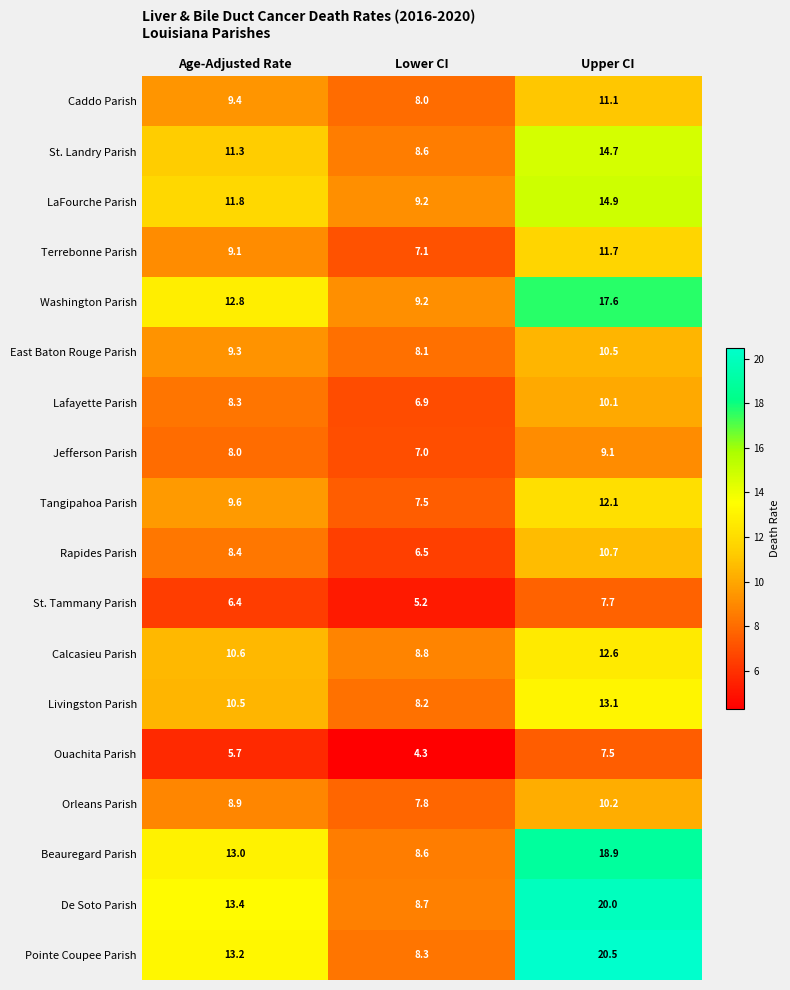

Count the number of categories in the chart.

3